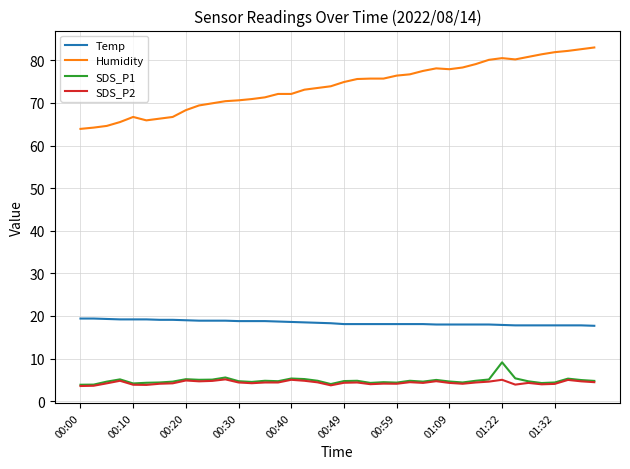

What are all the series names shown in the legend?

Temp, Humidity, SDS_P1, SDS_P2